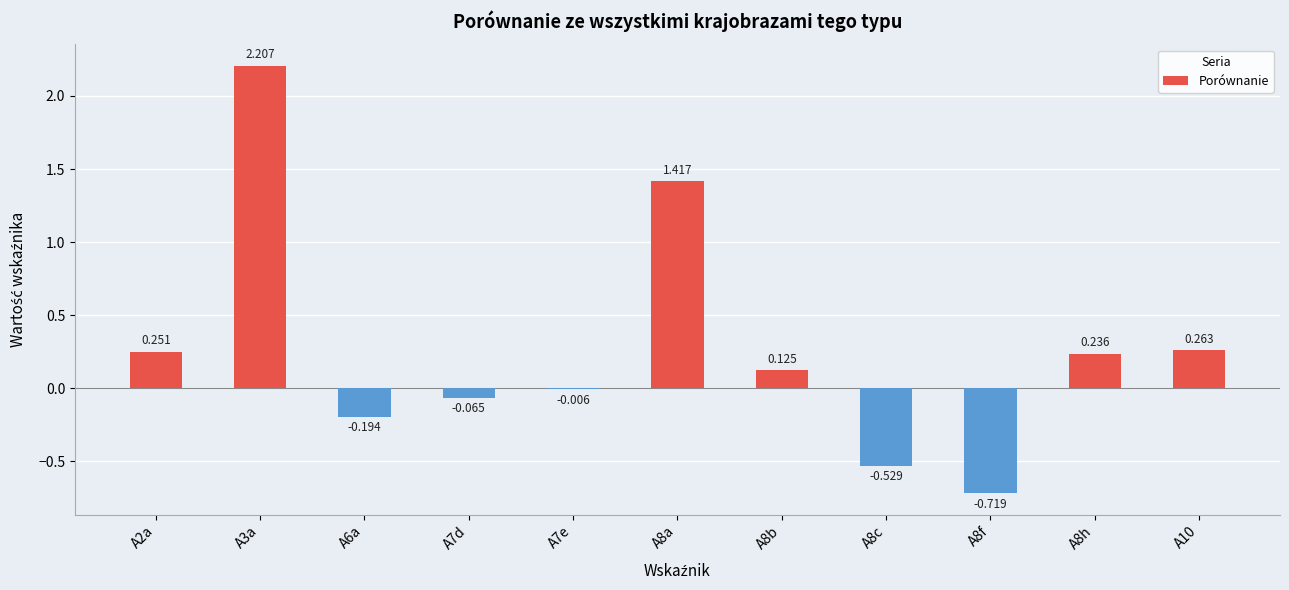

What is the label of the 8th bar from the right?

A7d